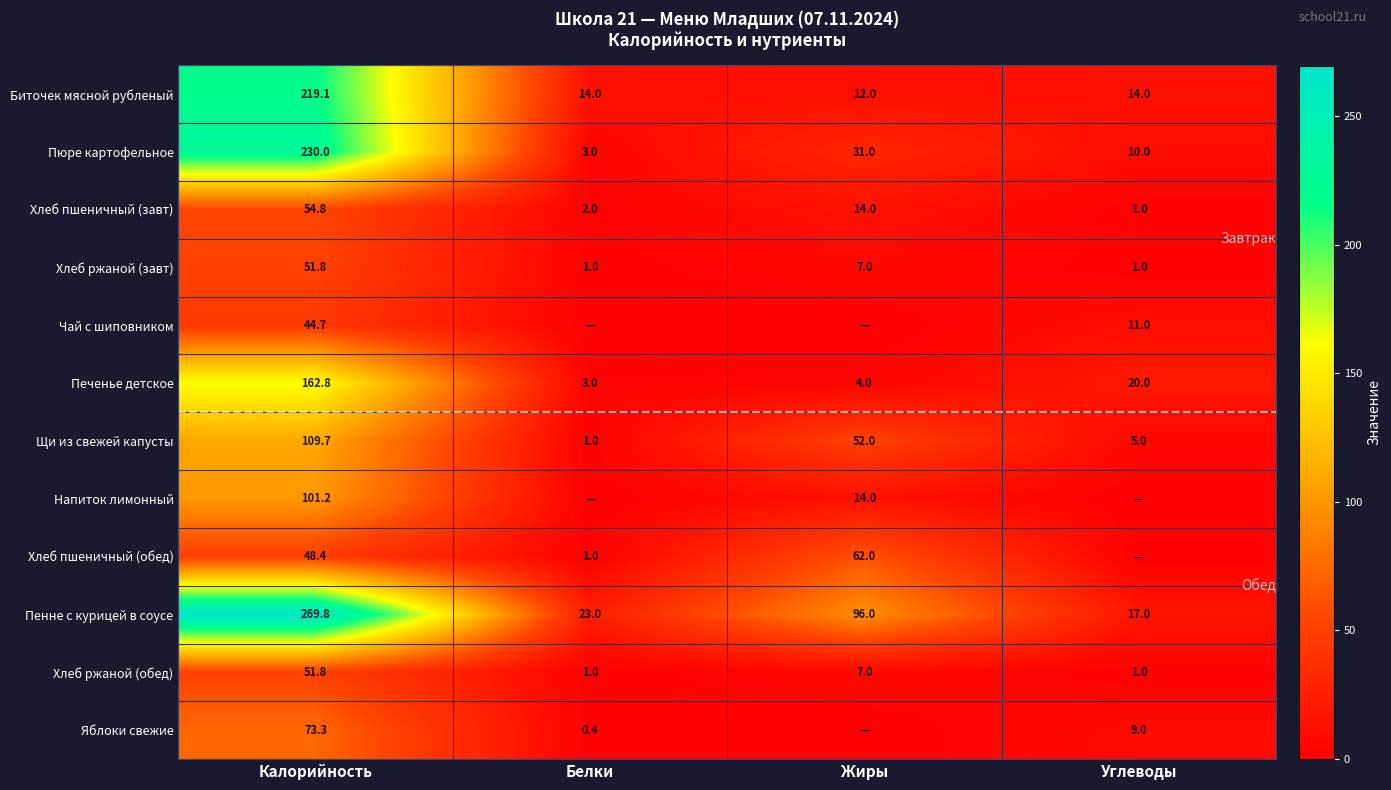

What is the approximate value of Биточек мясной рубленый at Калорийность?

219.1